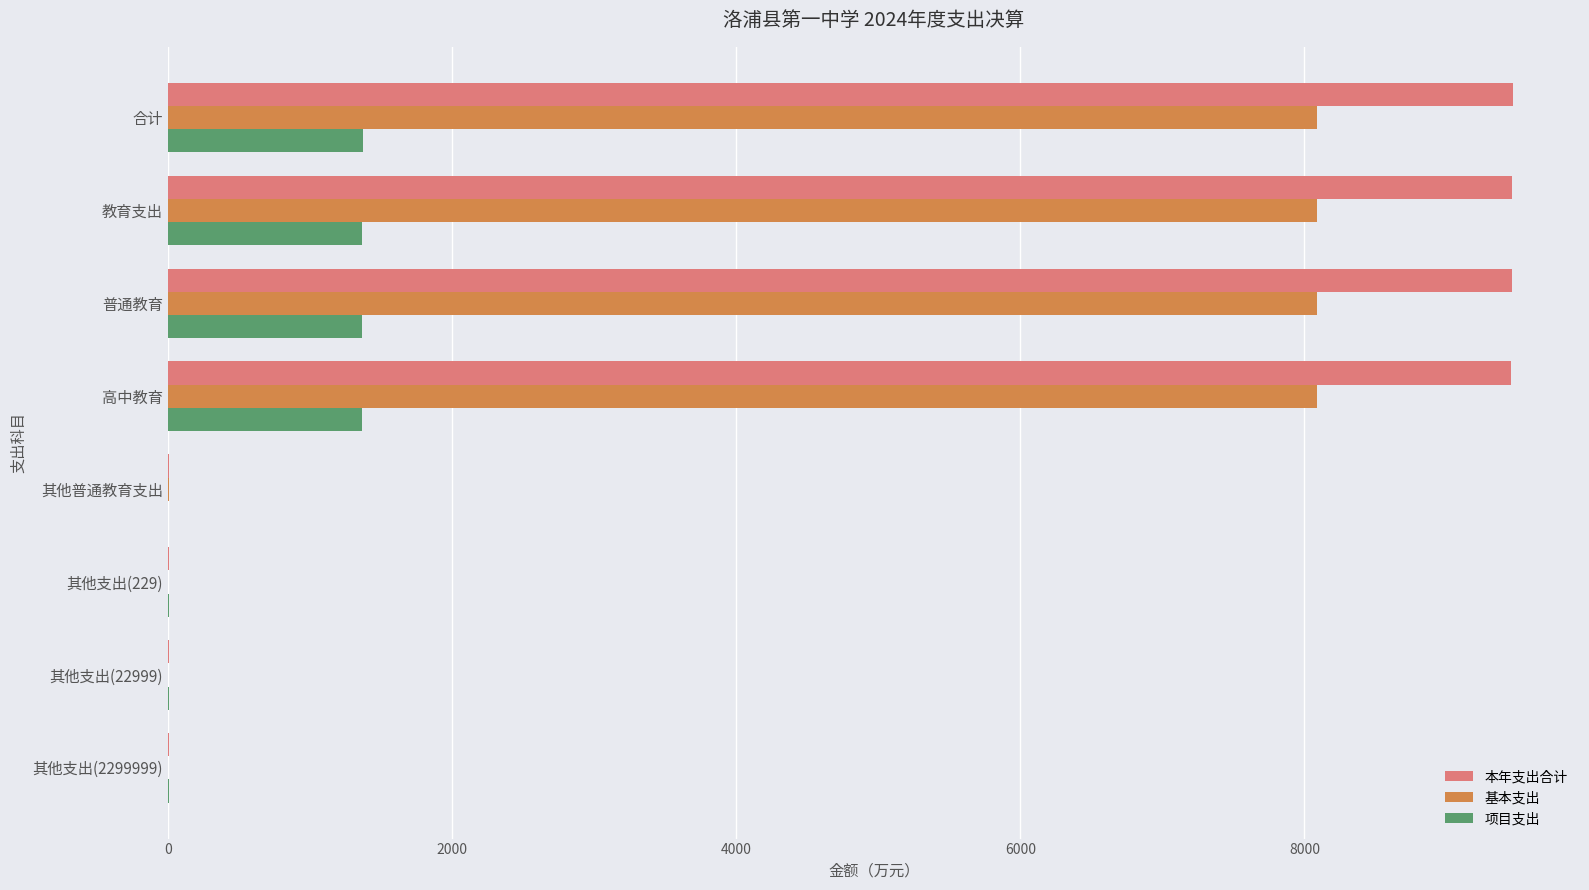

What are all the series names shown in the legend?

本年支出合计, 基本支出, 项目支出